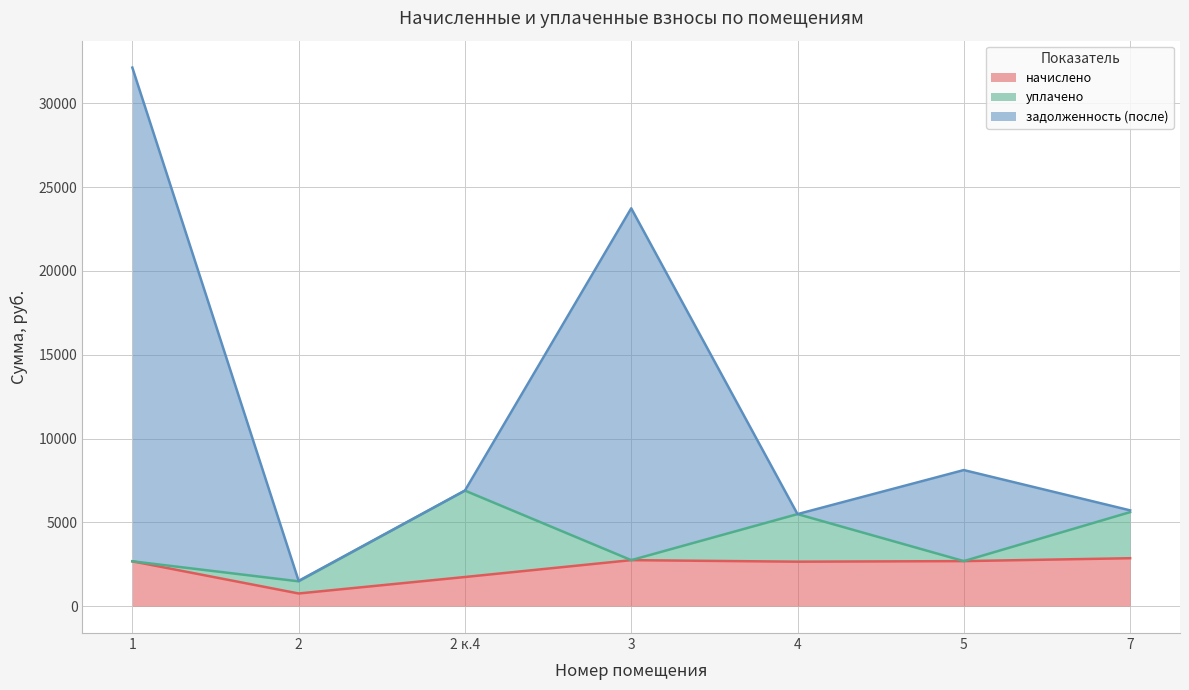

The value of начислено at 2 is 753.0. True or false?

True